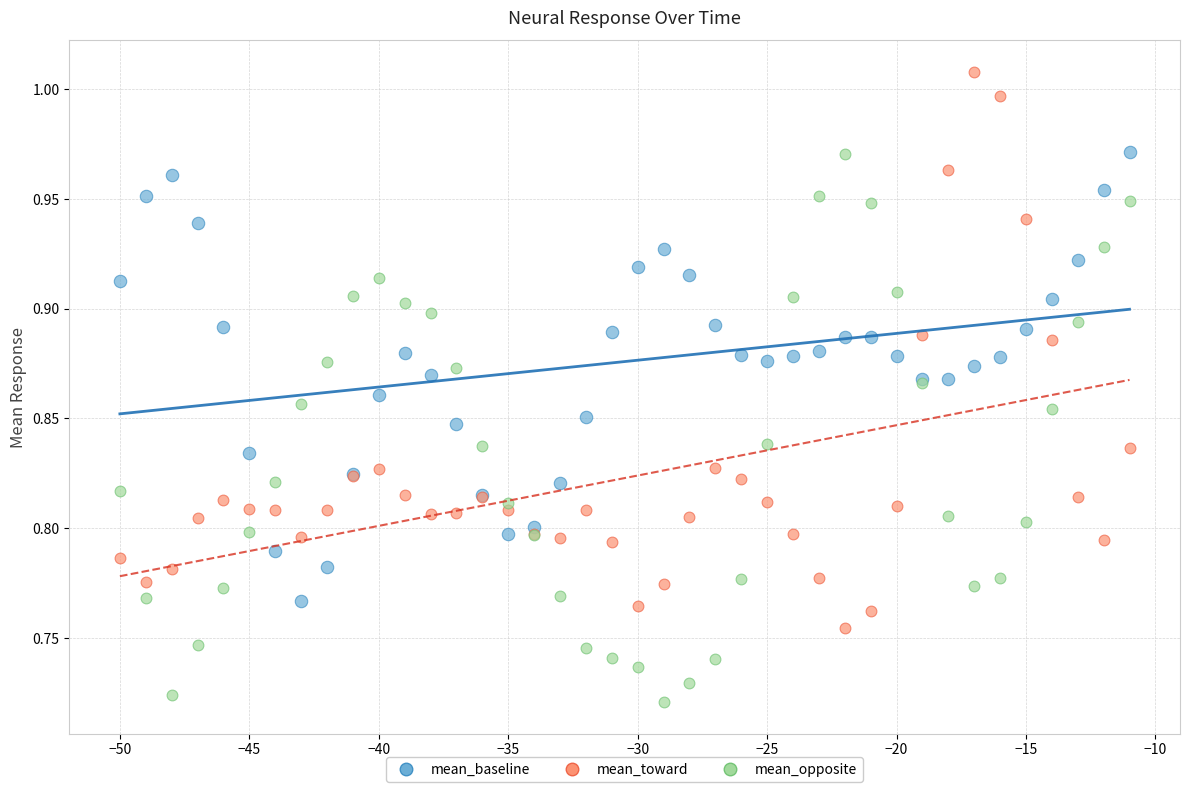

What are all the series names shown in the legend?

mean_baseline, mean_toward, mean_opposite